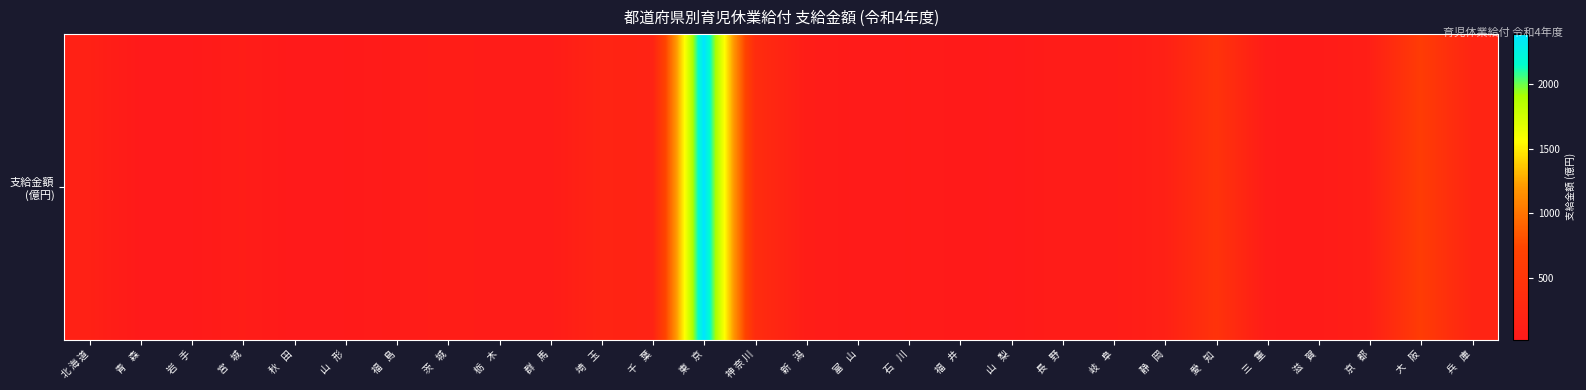

How many data points does each series have?

28